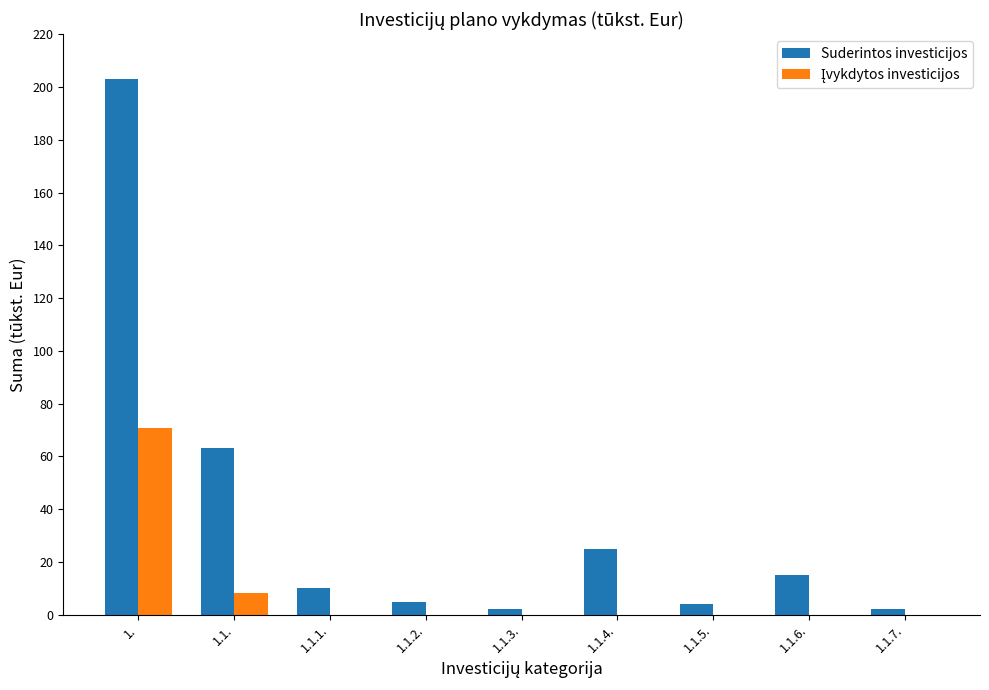

Which series has the largest total across all categories?

Suderintos investicijos